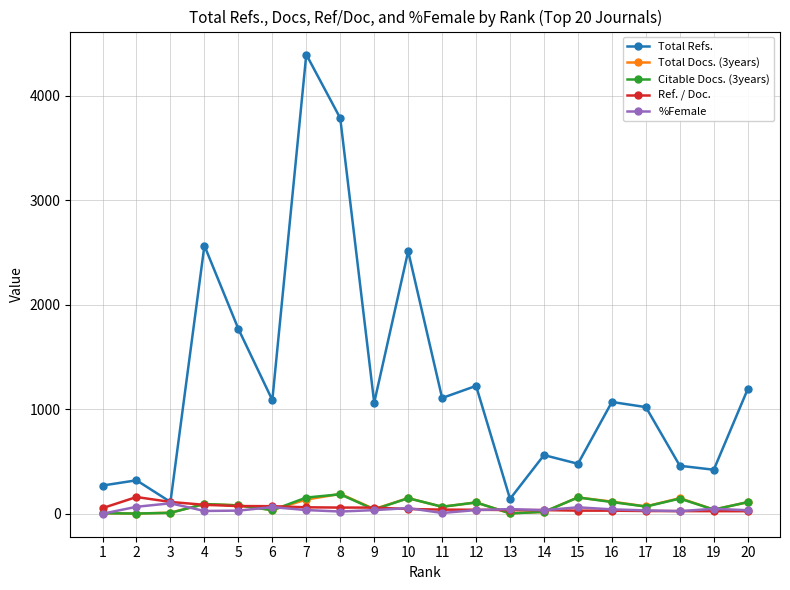

At which category is the sum across all series the highest?

7